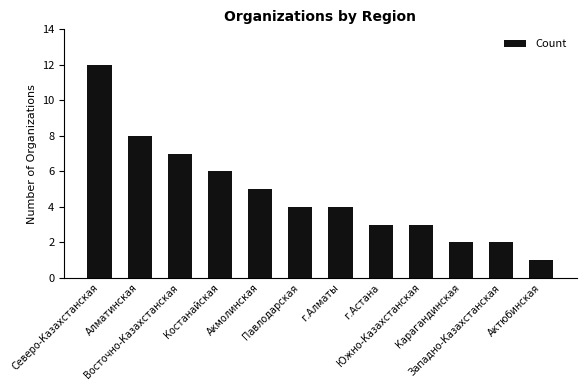

Reading right to left, transcribe all the data shown in this chart.

Актюбинская=1	Западно-Казахстанская=2	Карагандинская=2	Южно-Казахстанская=3	г.Астана=3	г.Алматы=4	Павлодарская=4	Акмолинская=5	Костанайская=6	Восточно-Казахстанская=7	Алматинская=8	Северо-Казахстанская=12